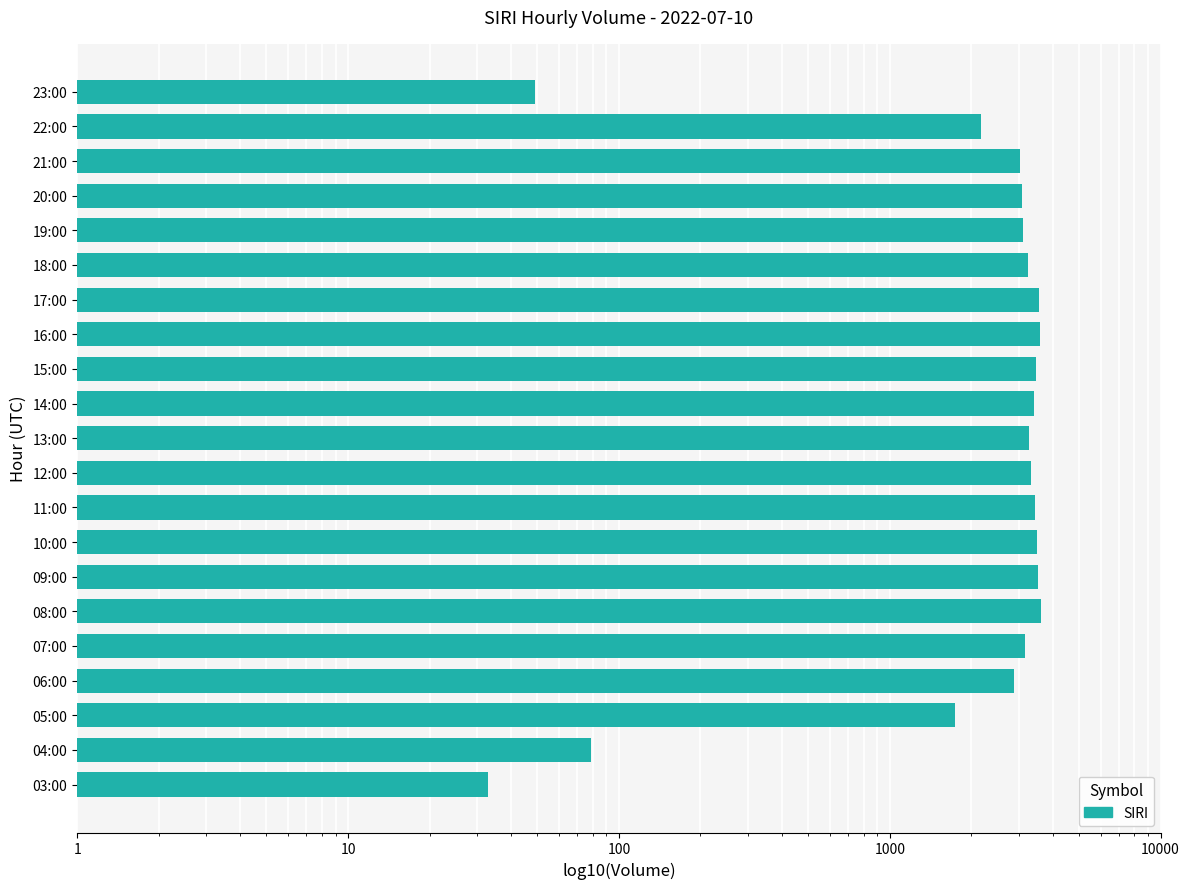

What is the value of the 9th bar from the left?

3437